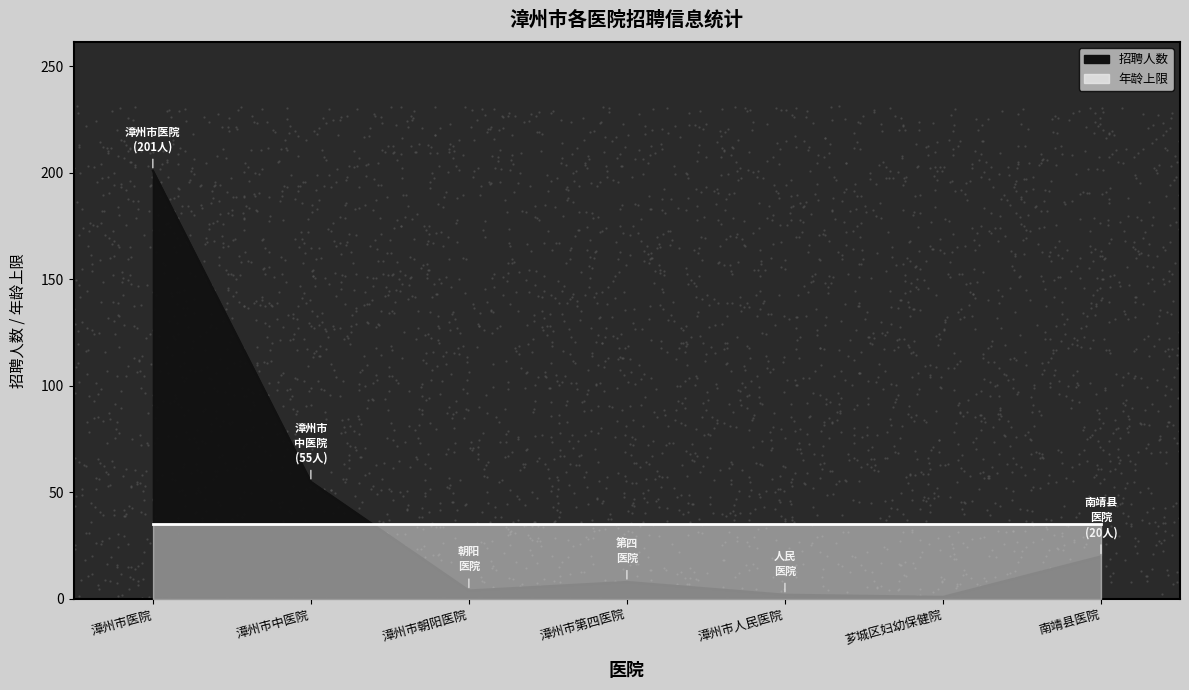

What is the change in value from 漳州市中医院 to 南靖县医院?

-35